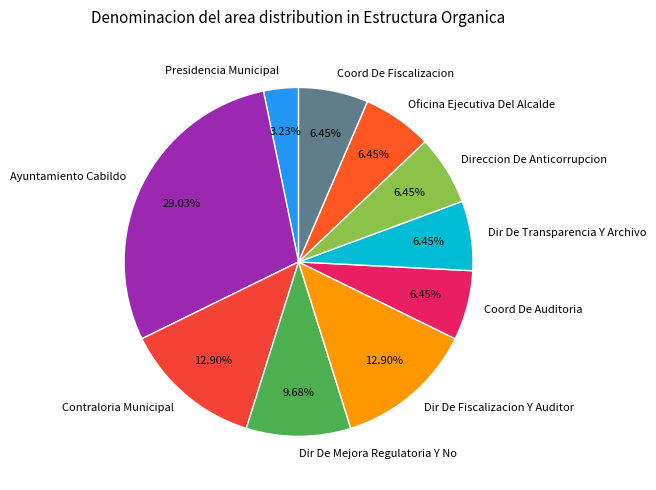

What is the largest slice in the pie chart?

Ayuntamiento Cabildo